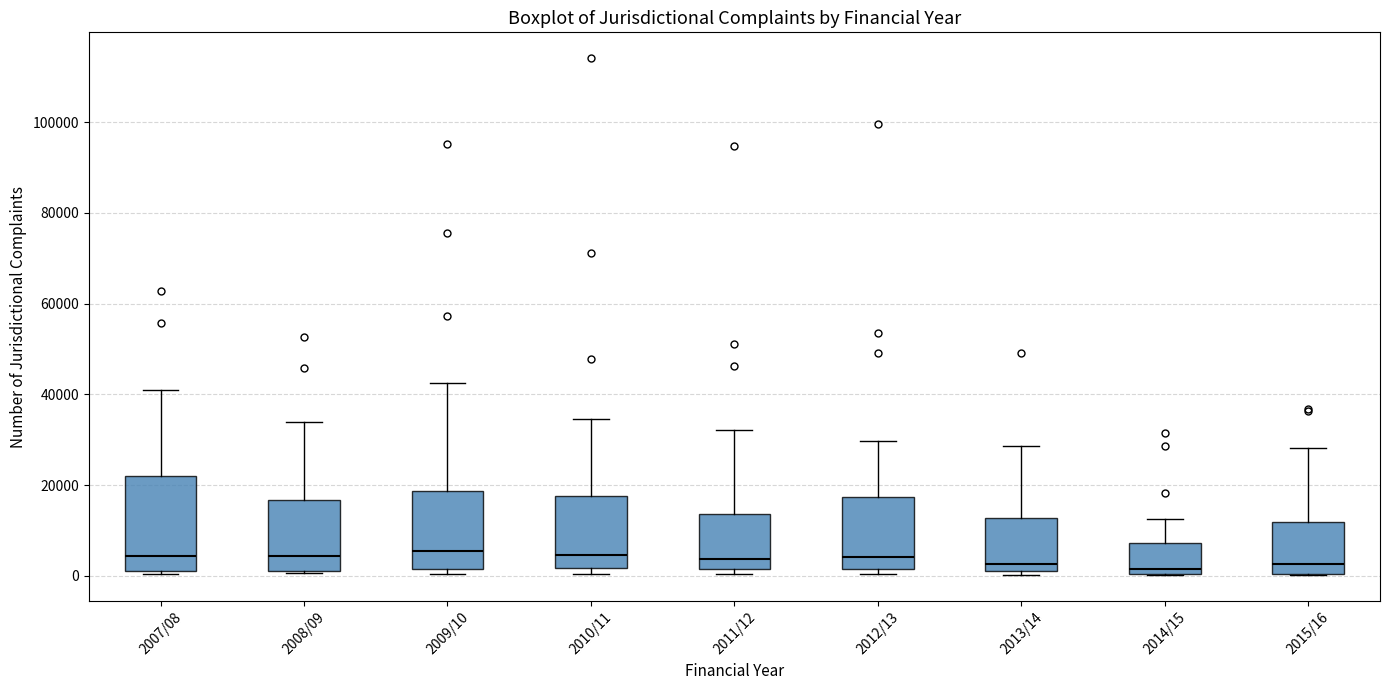

Reading left to right, transcribe this box plot: for each box, give where its median line is, the range the box spans, and where its two whiskers end, as read against the y-axis. The values are not printed on the chart, so give them approximately, as read against the axis.

2007/08: median 4000, box 2000 to 22000, whiskers 0 to 40000
2008/09: median 4000, box 2000 to 16000, whiskers 0 to 34000
2009/10: median 6000, box 2000 to 18000, whiskers 0 to 42000
2010/11: median 4000, box 2000 to 18000, whiskers 0 to 34000
2011/12: median 4000, box 2000 to 14000, whiskers 0 to 32000
2012/13: median 4000, box 2000 to 18000, whiskers 0 to 30000
2013/14: median 2000 (just above the box's lower edge), box 2000 to 12000, whiskers 0 to 28000
2014/15: median 2000, box 0 to 8000, whiskers 0 to 12000
2015/16: median 2000, box 0 to 12000, whiskers 0 to 28000